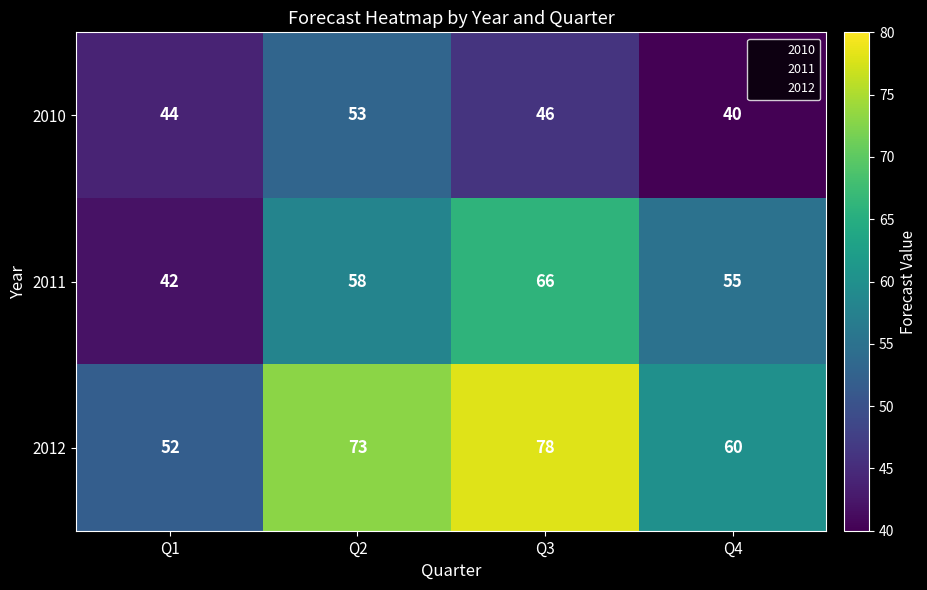

At which label does 2010 first exceed 46?

Q2